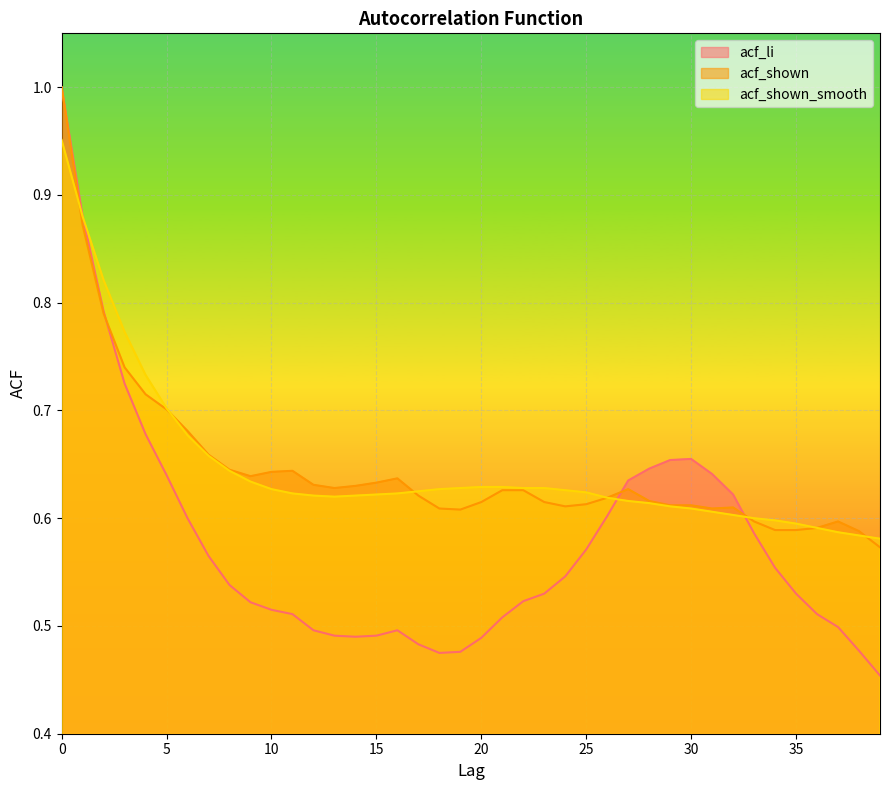

At how many categories does at least one series exceed 0?

40